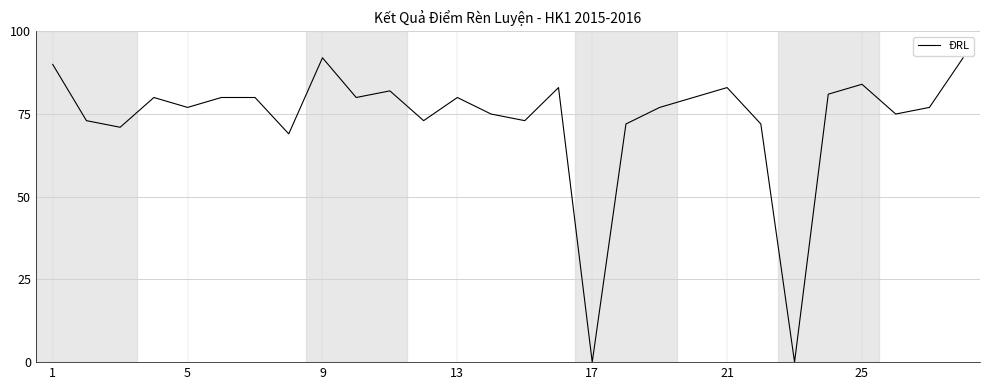

What is the average value?

73